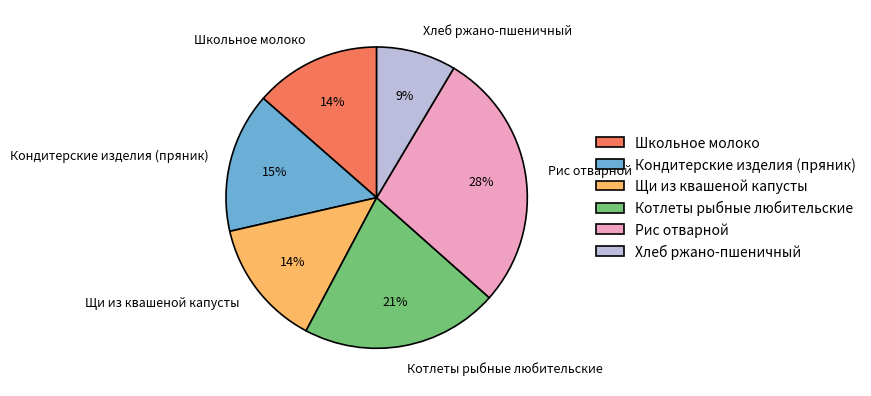

Does Щи из квашеной капусты account for over 50% of the chart?

No